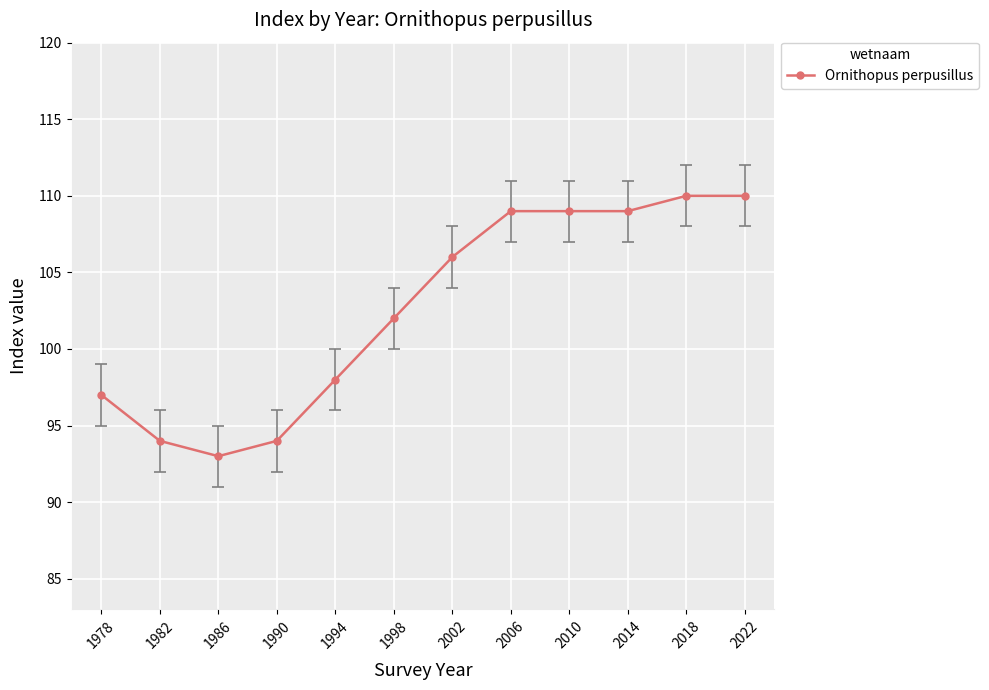

What is the smallest value displayed?

93